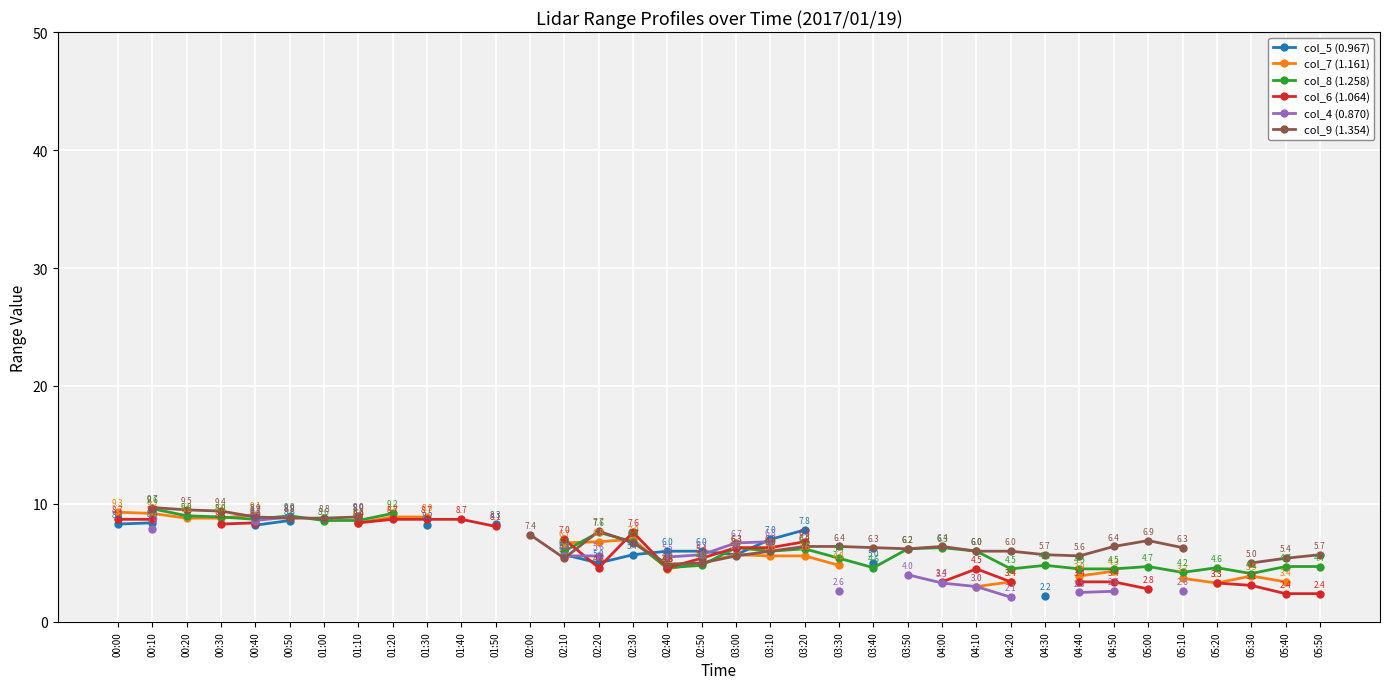

Which series changed the most between 01:40 and 03:00?

col_6 (1.064)